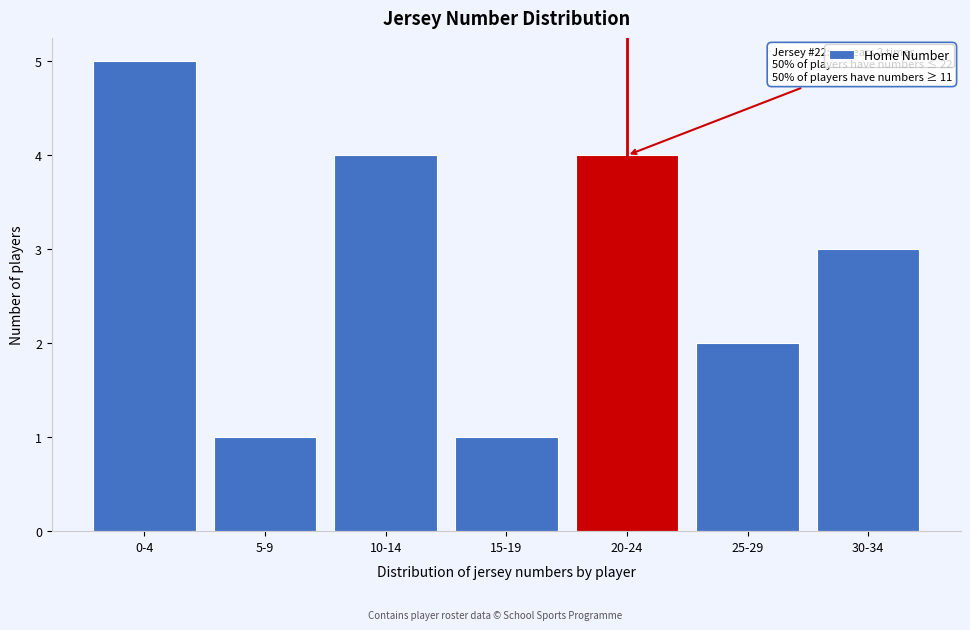

Reading left to right, what are all the values shown in this chart?

5	1	4	1	4	2	3